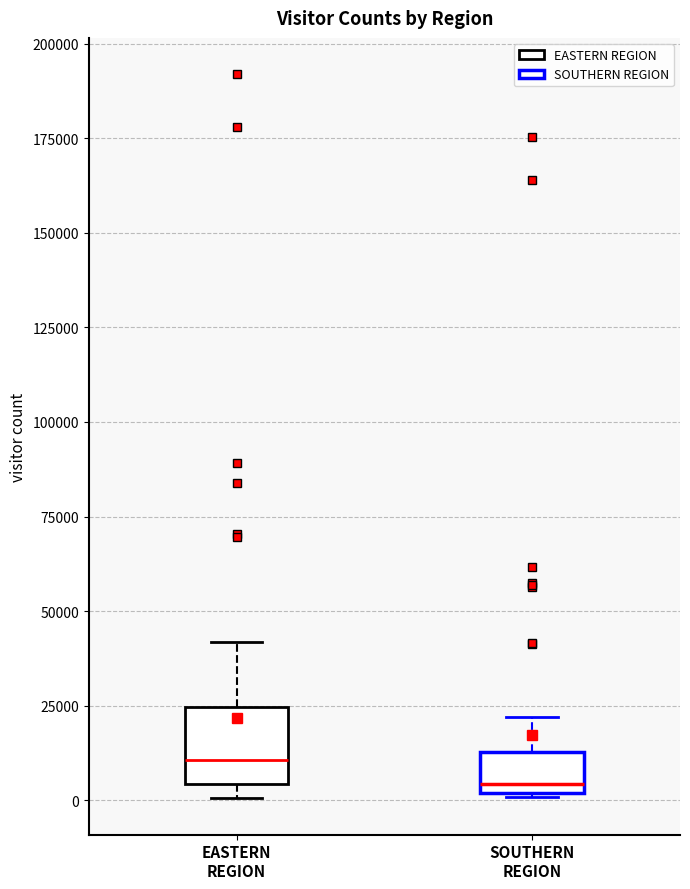

Reading left to right, read every box against the y-axis: the position of its median line, the range the box covers, and the ends of its whiskers. The values are not printed on the chart, so give them approximately, as read against the axis.

EASTERN REGION: median 10000, box 5000 to 25000, whiskers 0 to 40000
SOUTHERN REGION: median 5000, box 0 to 15000, whiskers 0 to 20000